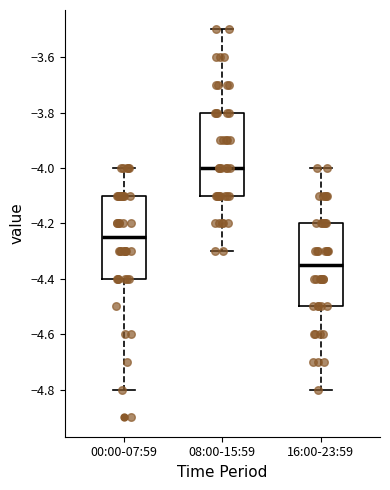

Reading left to right, transcribe this box plot: for each box, give where its median line is, the range the box spans, and where its two whiskers end, as read against the y-axis. The values are not printed on the chart, so give them approximately, as read against the axis.

00:00-07:59: median -4.24, box -4.40 to -4.10, whiskers -4.80 to -4.00
08:00-15:59: median -4.00, box -4.10 to -3.80, whiskers -4.30 to -3.50
16:00-23:59: median -4.34, box -4.50 to -4.20, whiskers -4.80 to -4.00